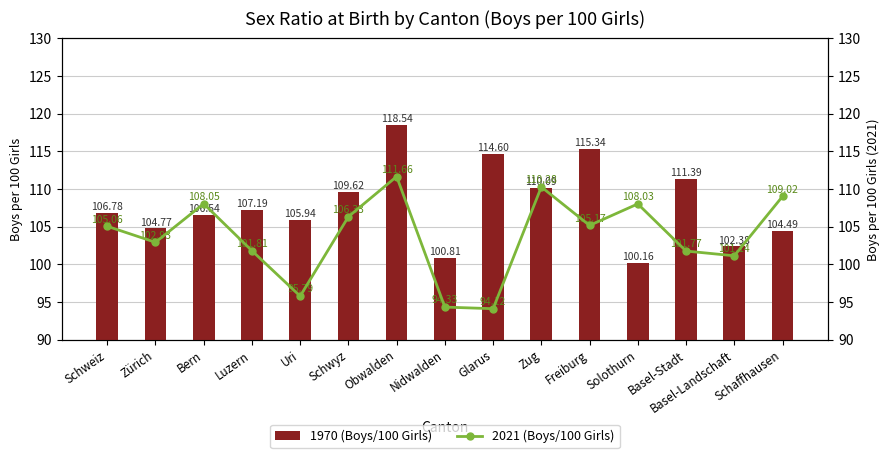

What is the highest value of the 2021 (Boys/100 Girls) series?

111.7